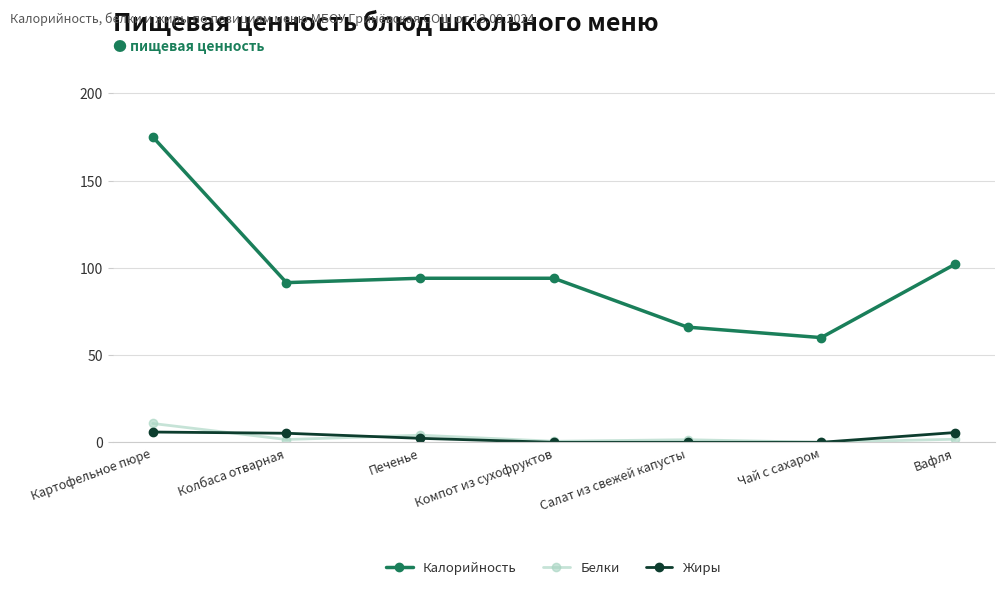

What is the label of the 3rd point from the left?

Печенье